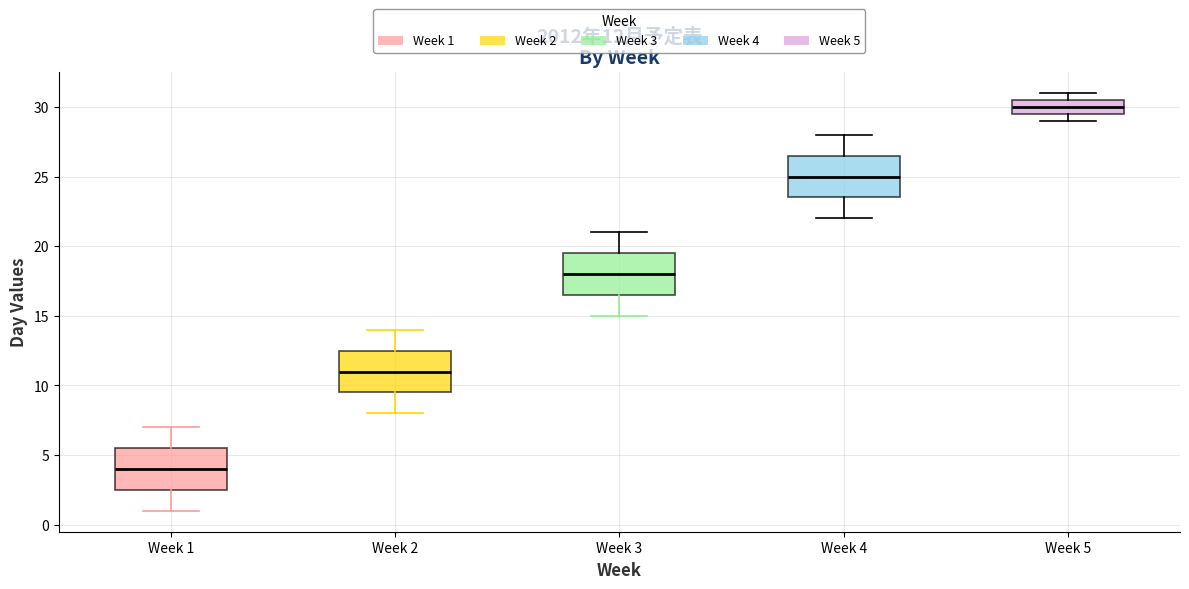

Which box has the highest median line?

Week 5